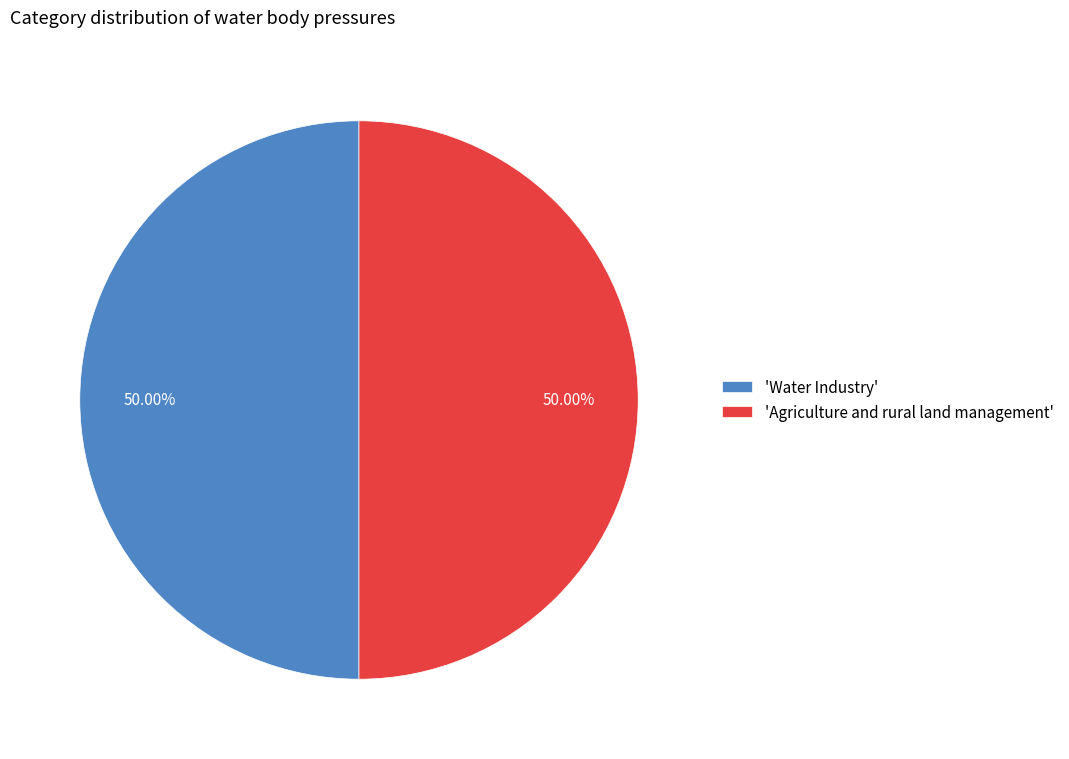

Do 'Water Industry' and 'Agriculture and rural land management' together represent more than half of the pie?

Yes